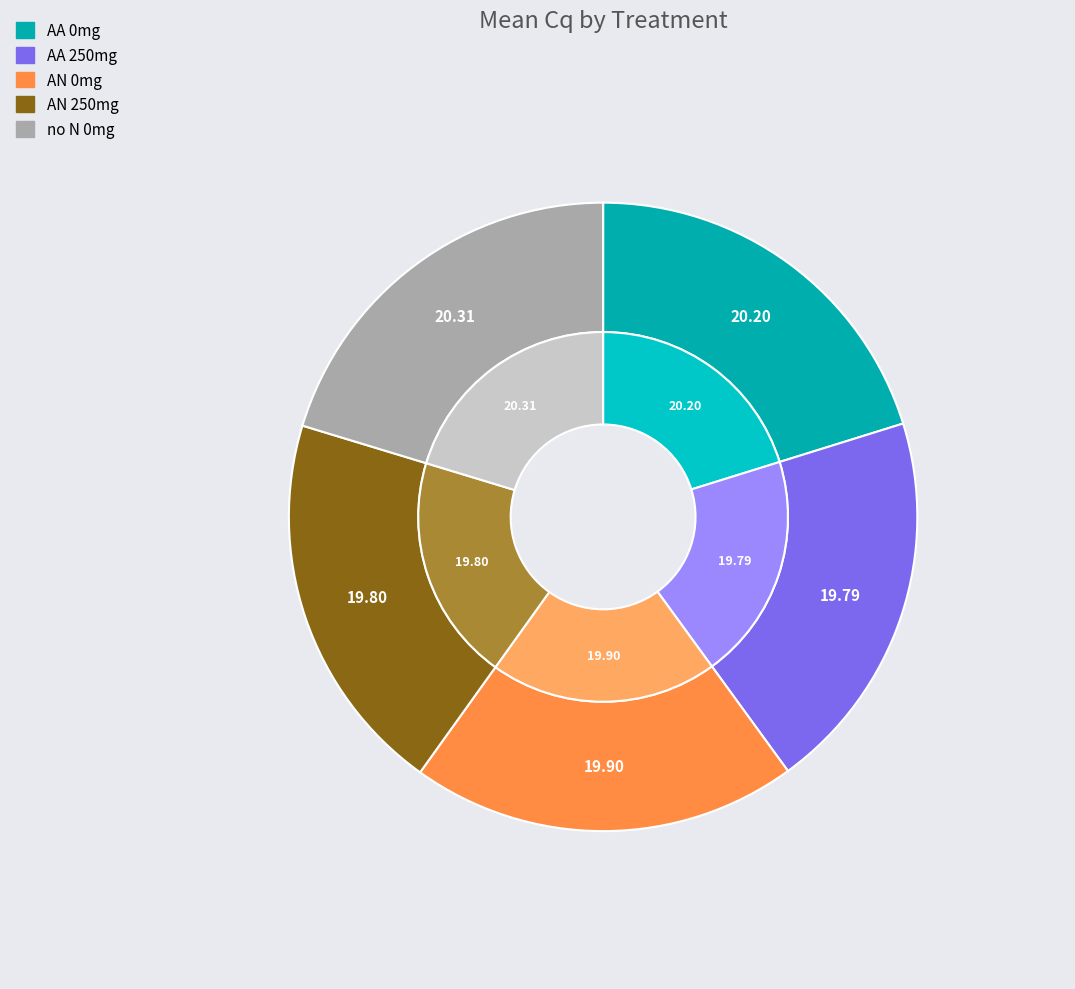

How many slices are in this pie chart?

5